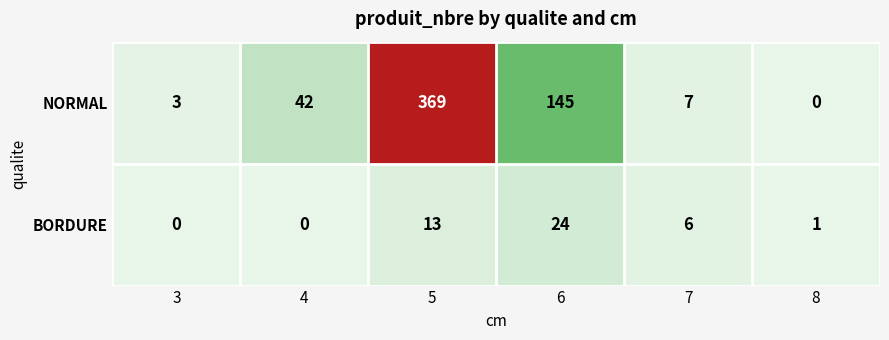

At how many categories does at least one series exceed 6?

4